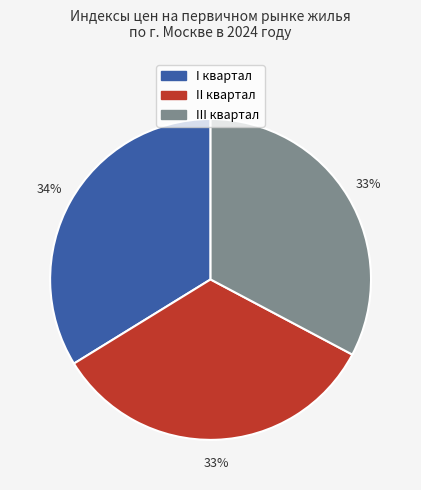

How many slices are in this pie chart?

3